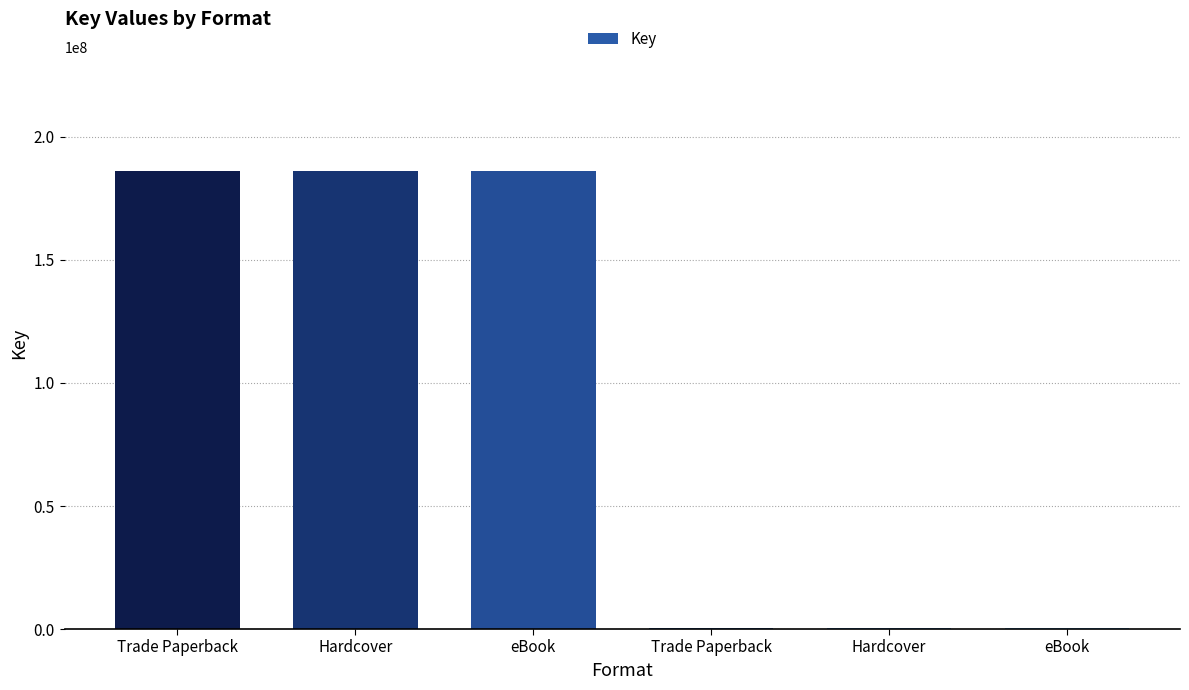

The chart shows a value of 186056276 at eBook. True or false?

True